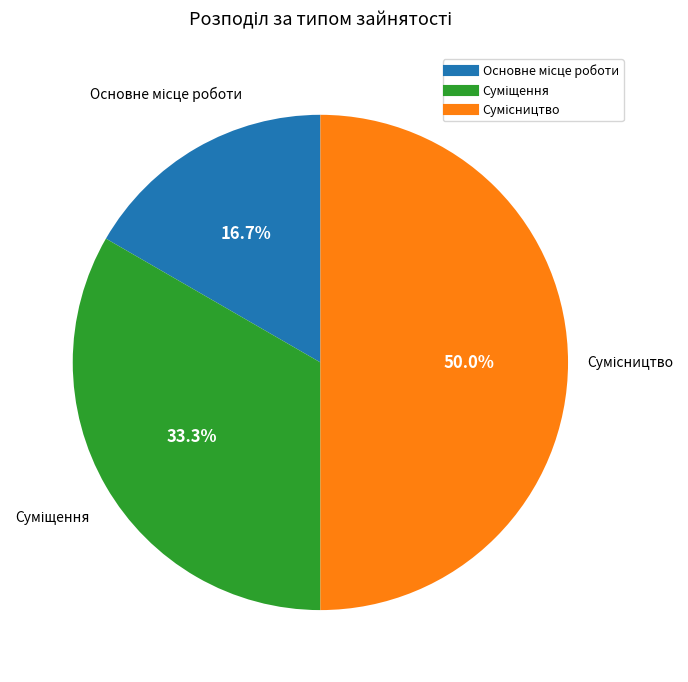

What is the smallest slice in the pie chart?

Основне місце роботи